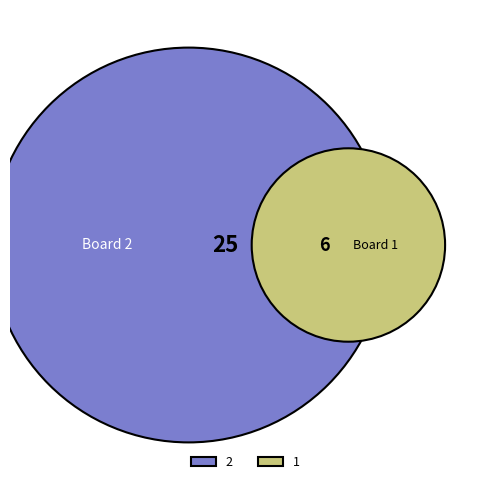

Count the number of slices in the pie.

2